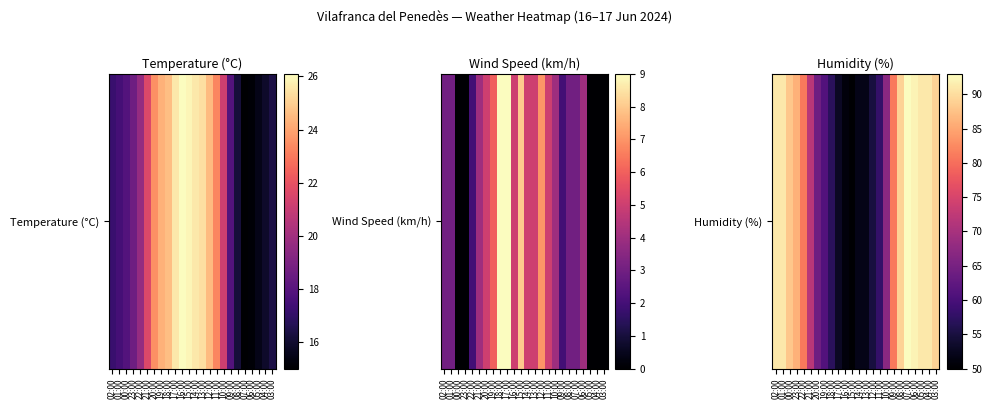

How many series are shown in this chart?

1